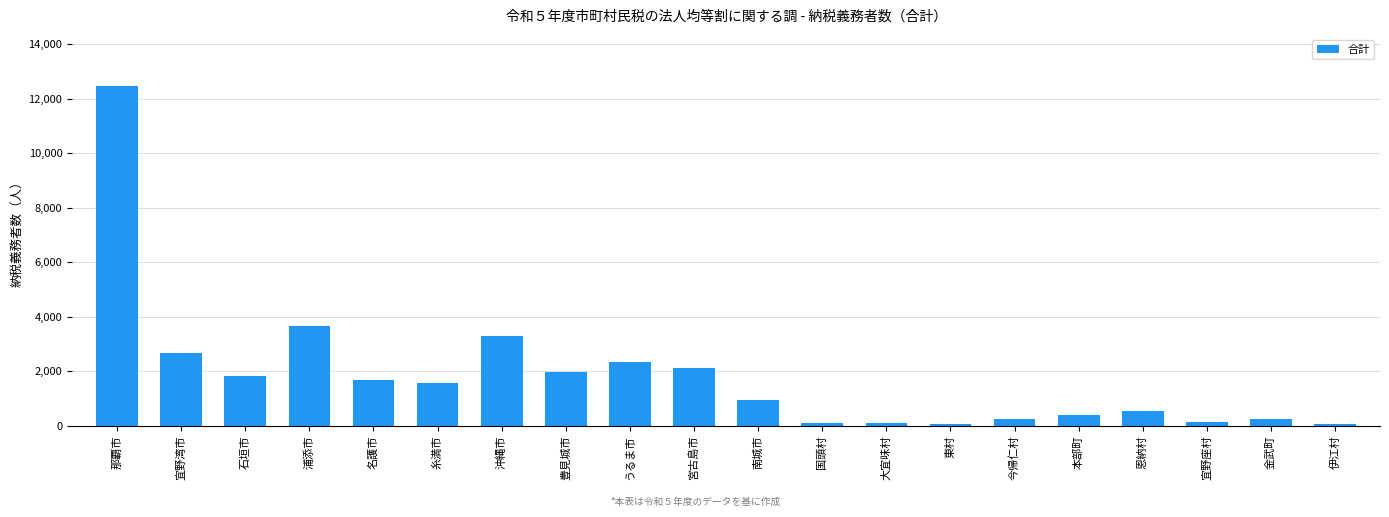

What value does the data have at 東村?

56